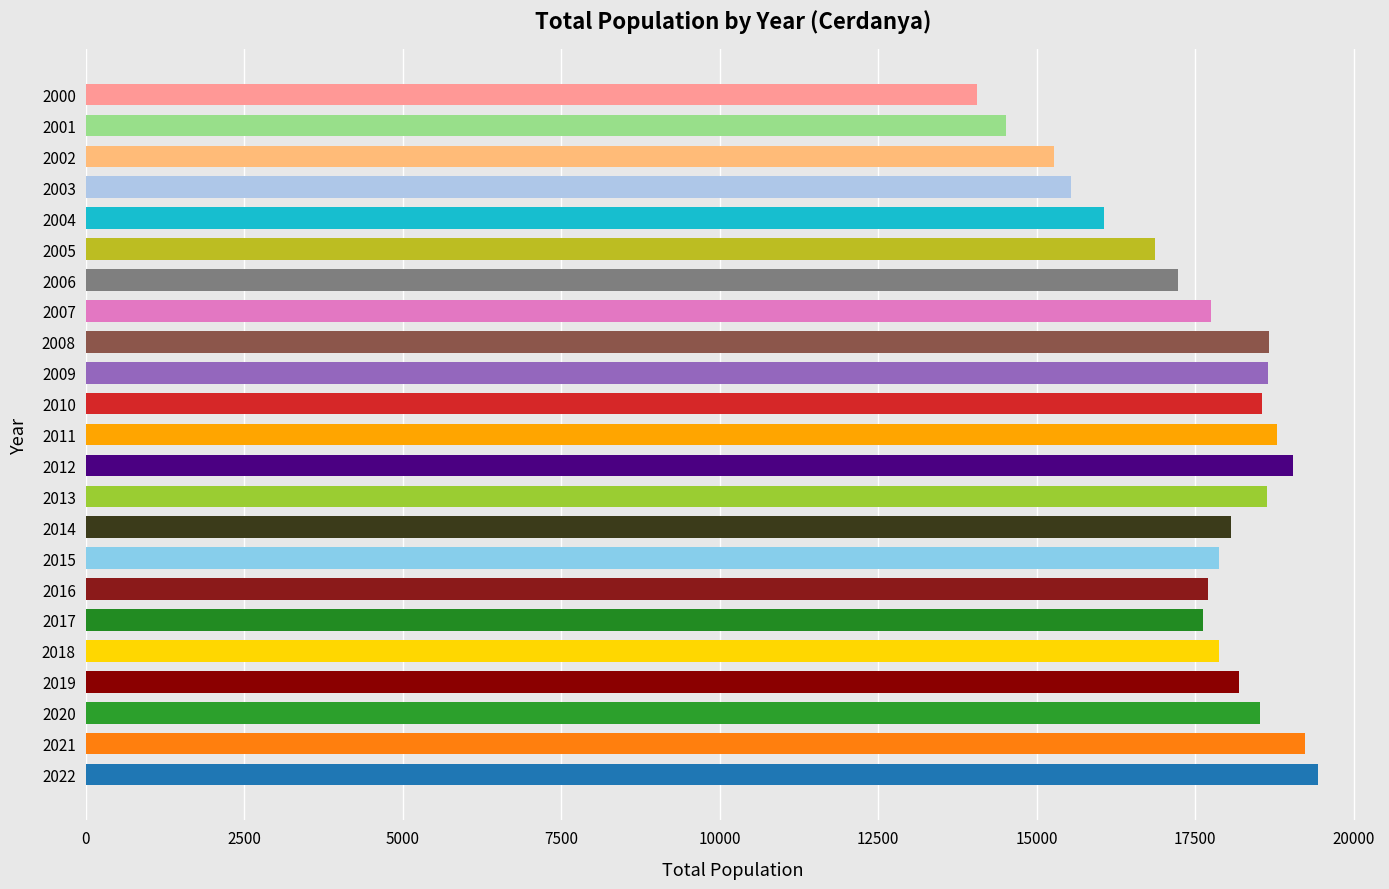

The value at 2017 is 30415. True or false?

False